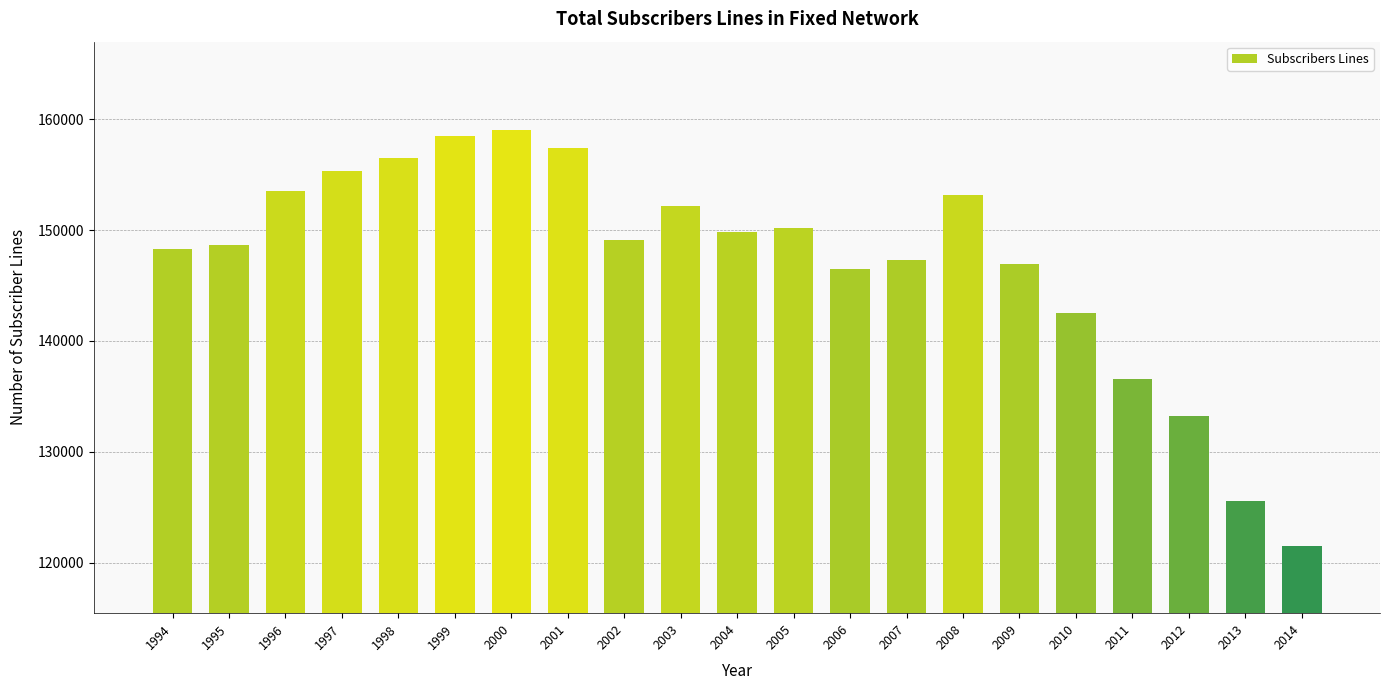

What is the approximate value at 2010, to the nearest 50?

142500